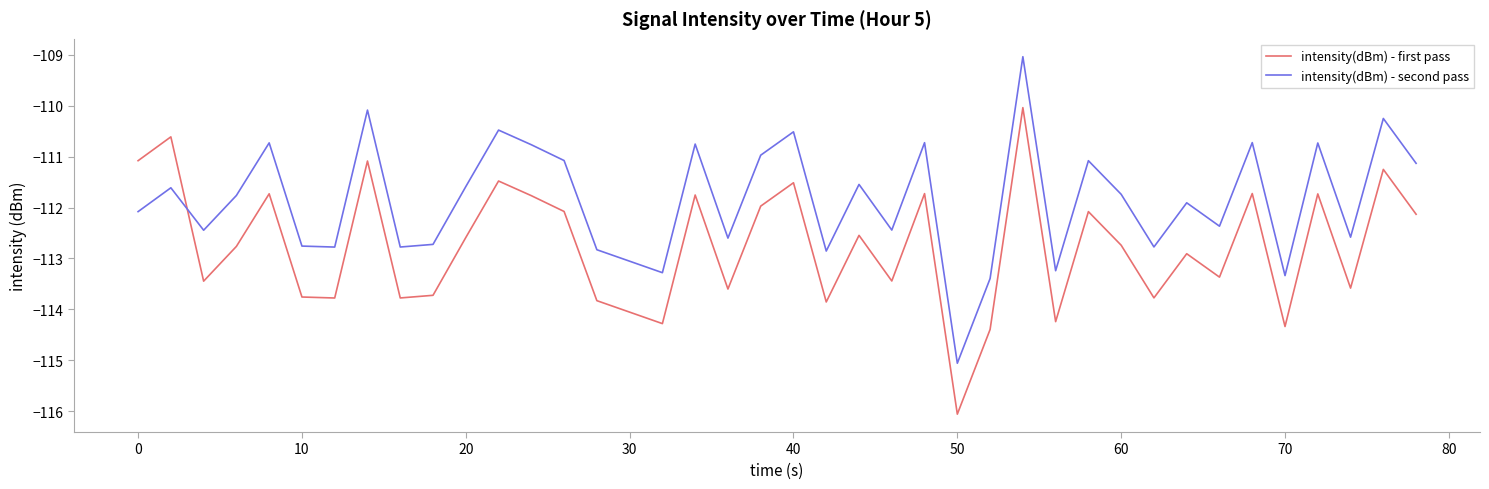

List the series in order of their peak value, lowest first.

intensity(dBm) - first pass, intensity(dBm) - second pass